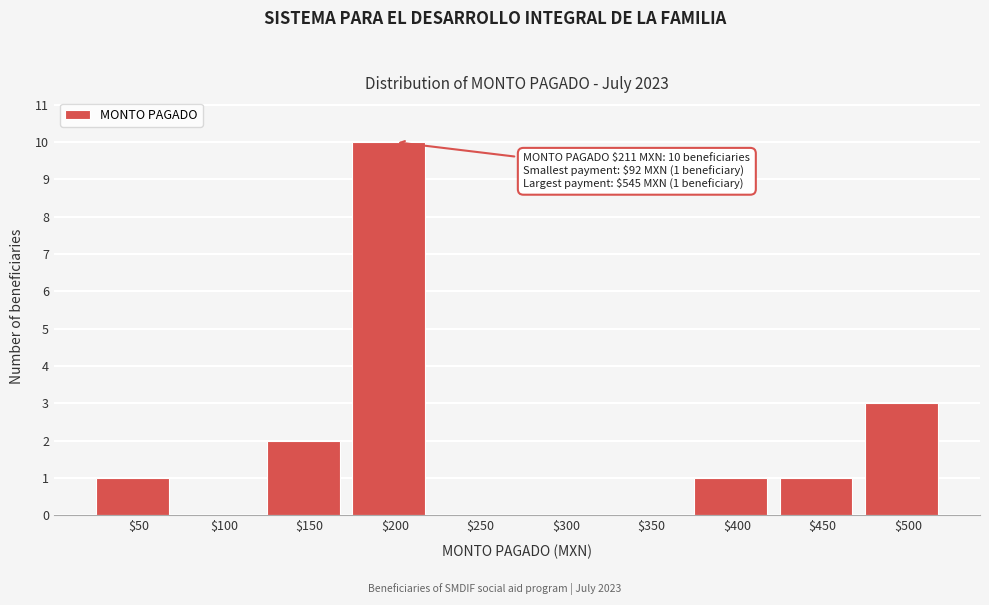

The value at $400 is 0. True or false?

False